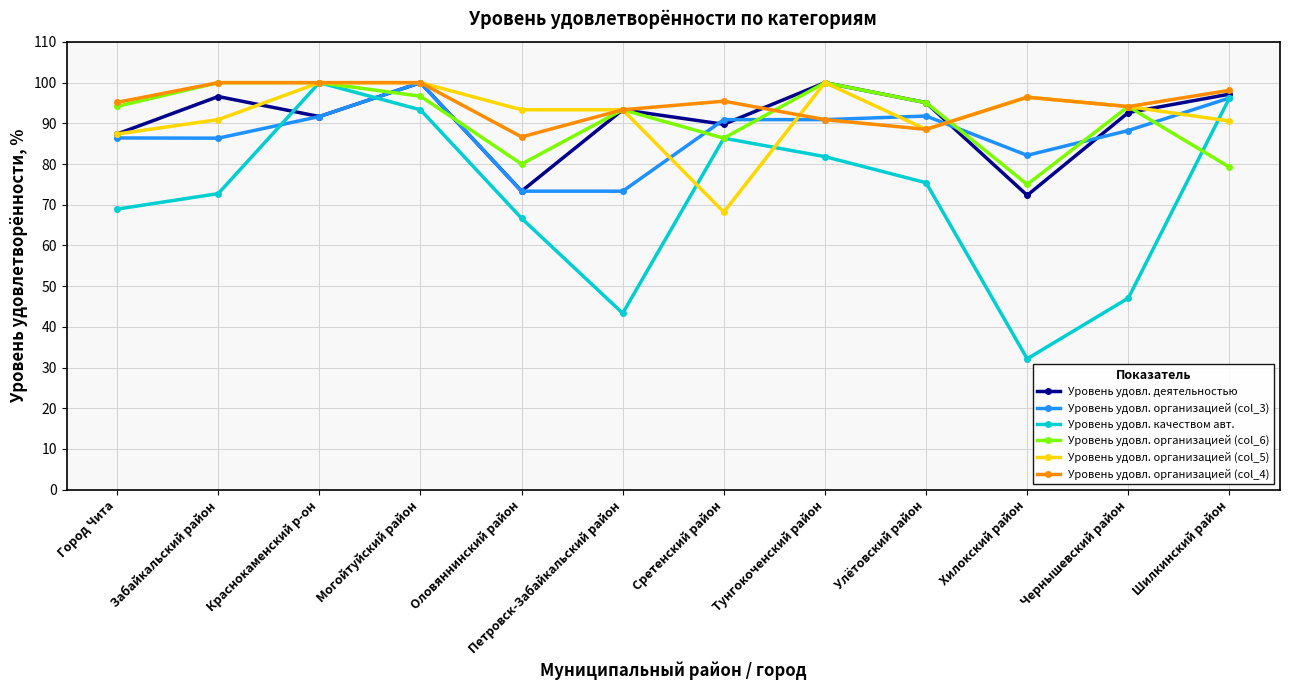

Is this an area chart (filled region under the line)?

No